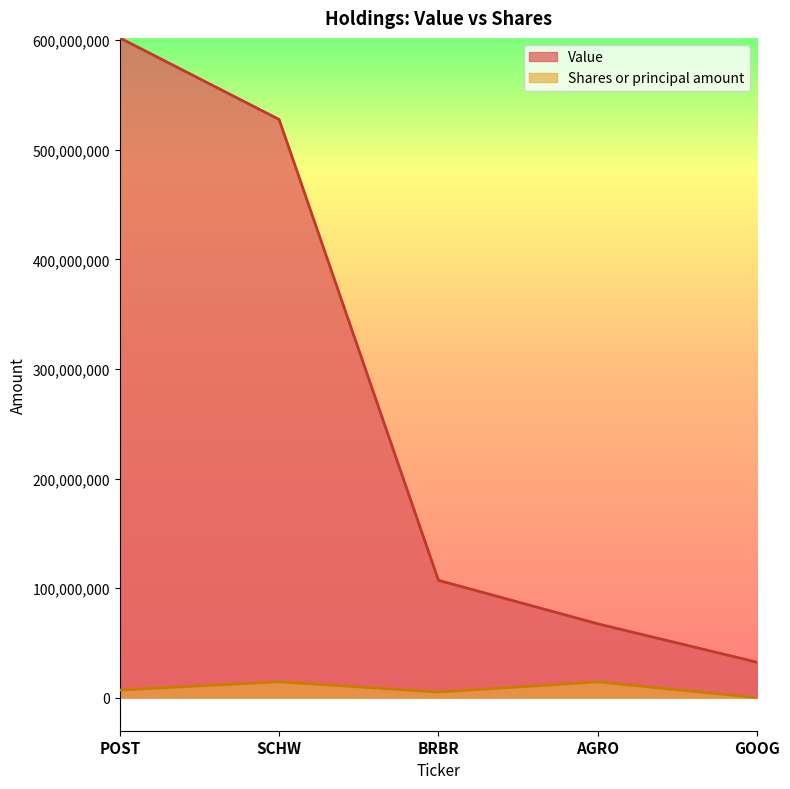

How many lines are shown in the chart?

2